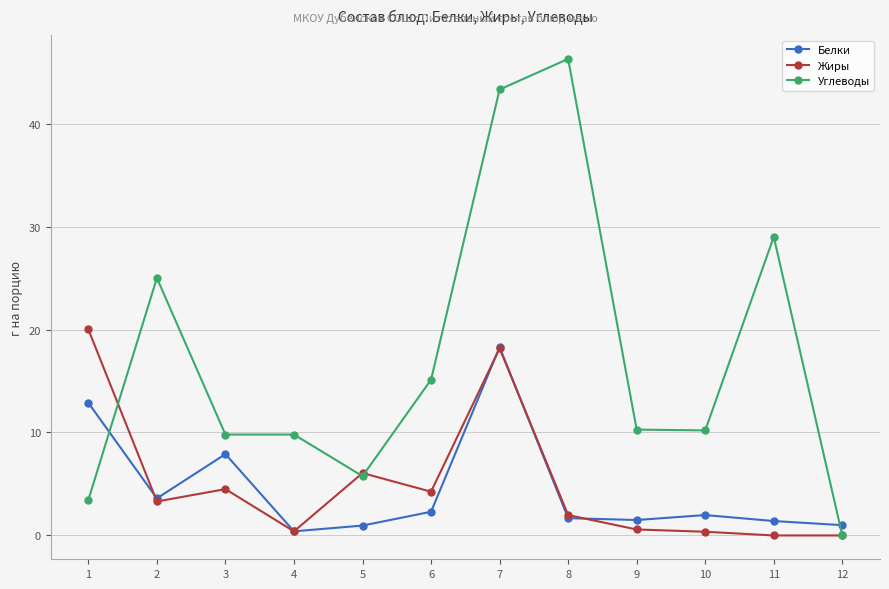

True or false: Жиры has more than 1 interior local peaks.

True